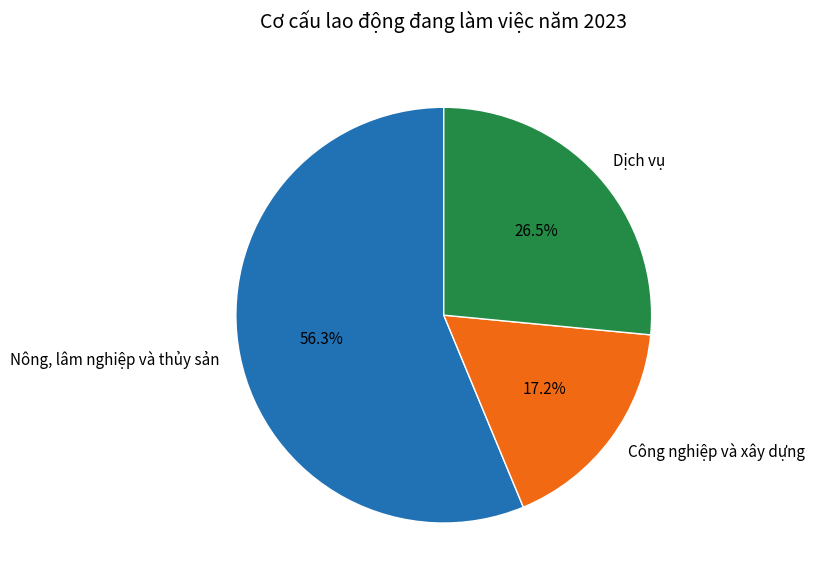

How many slices are in this pie chart?

3